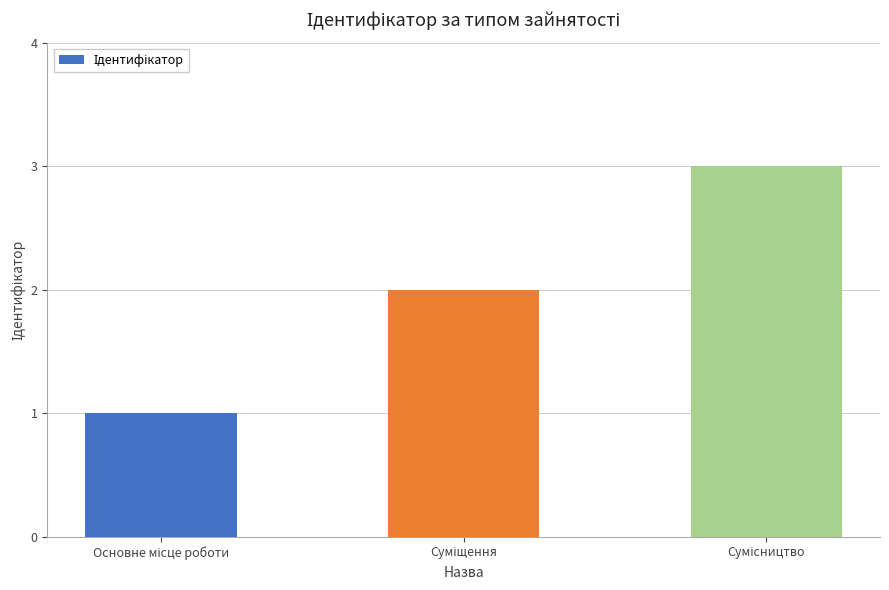

What is the sum of all values?

6